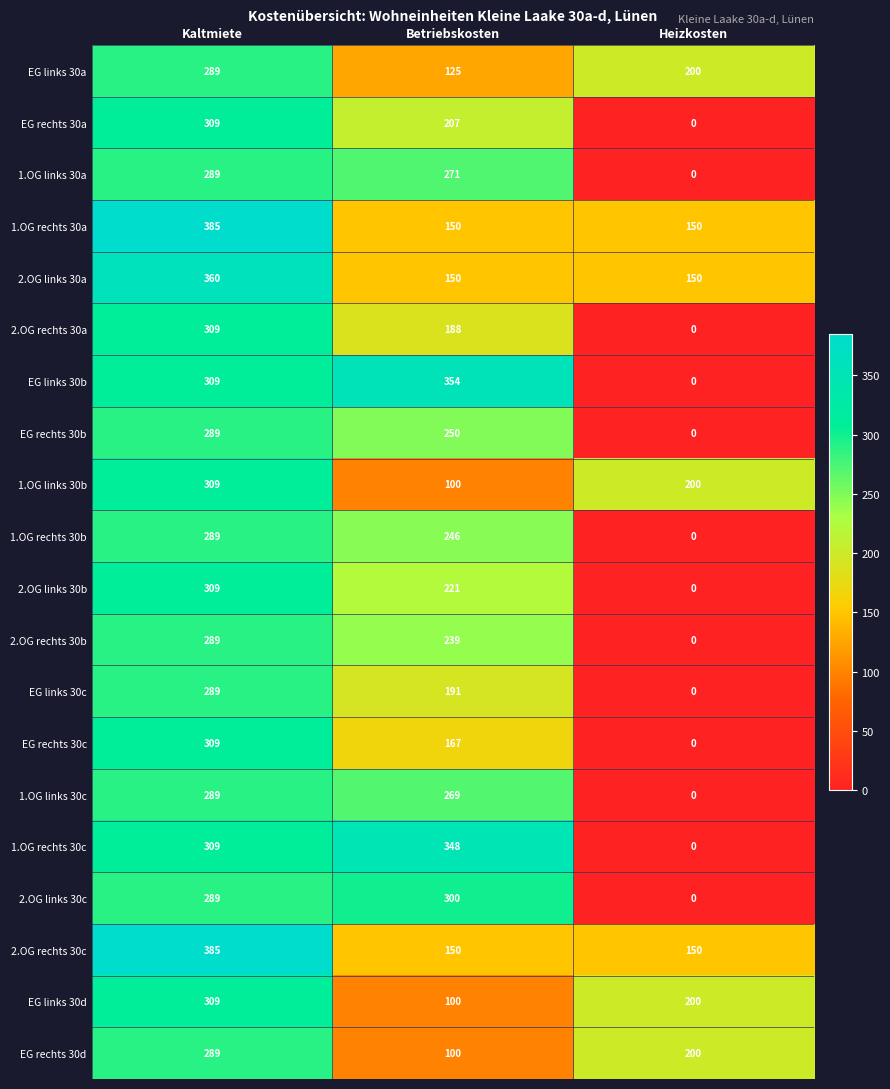

List the labels in order of 2.OG links 30c value, smallest first.

Heizkosten, Kaltmiete, Betriebskosten